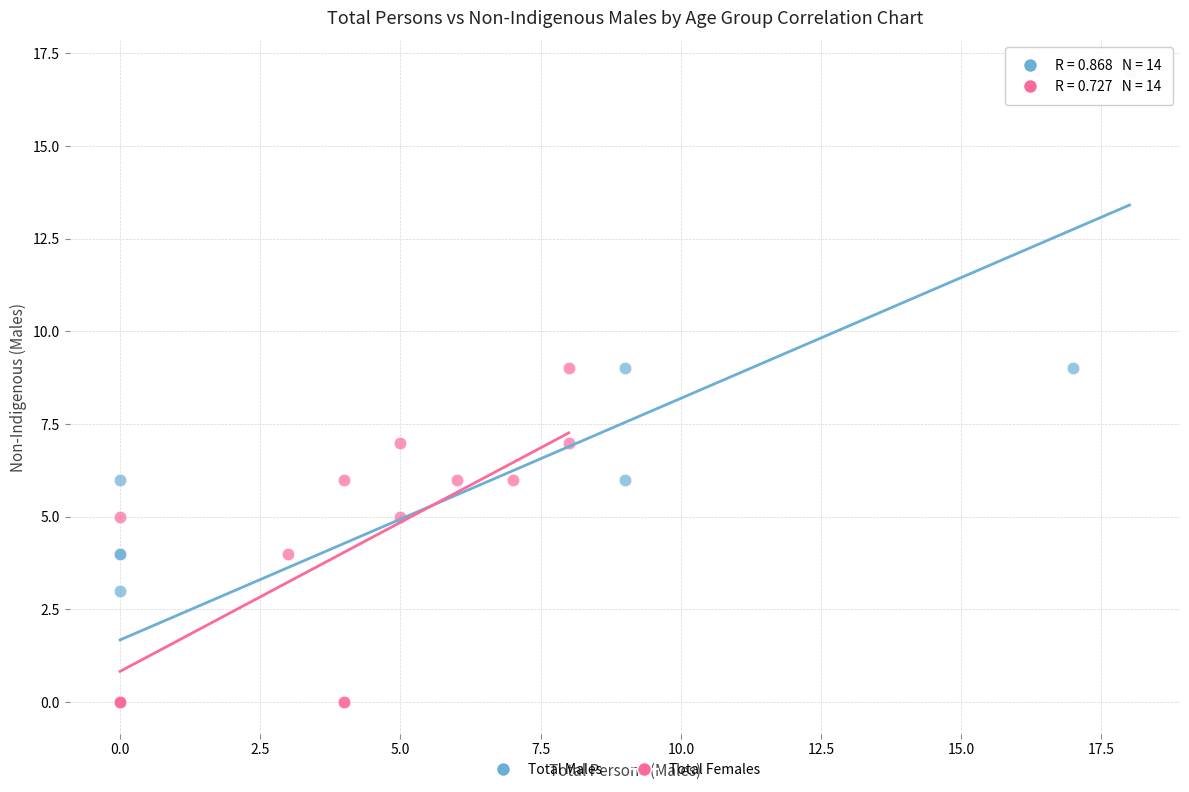

Which series contains the highest Y value?

Total Males